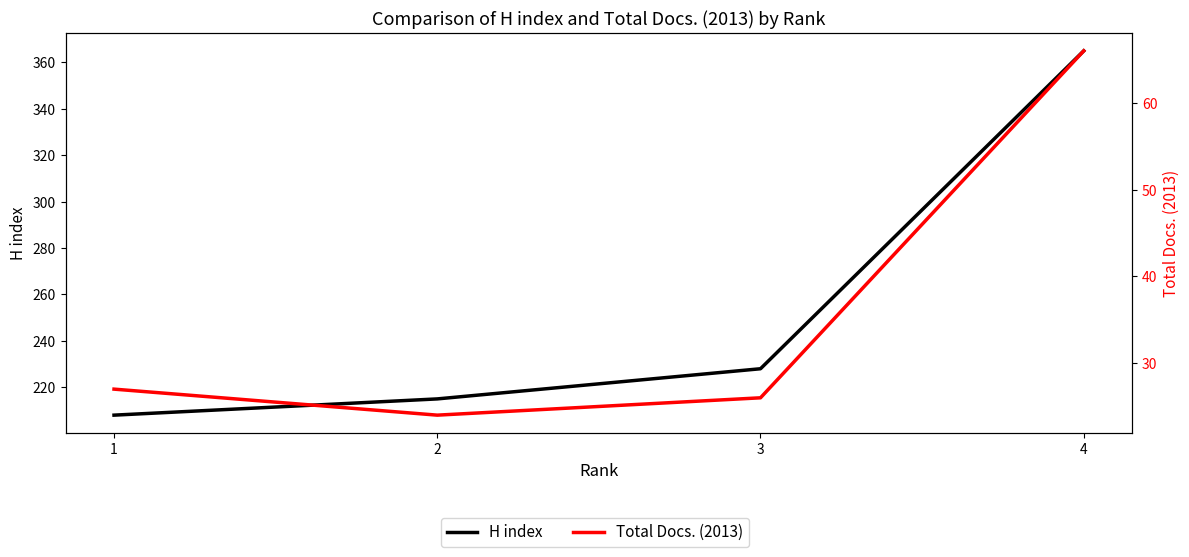

At which label is Total Docs. (2013) closest to 45?

1